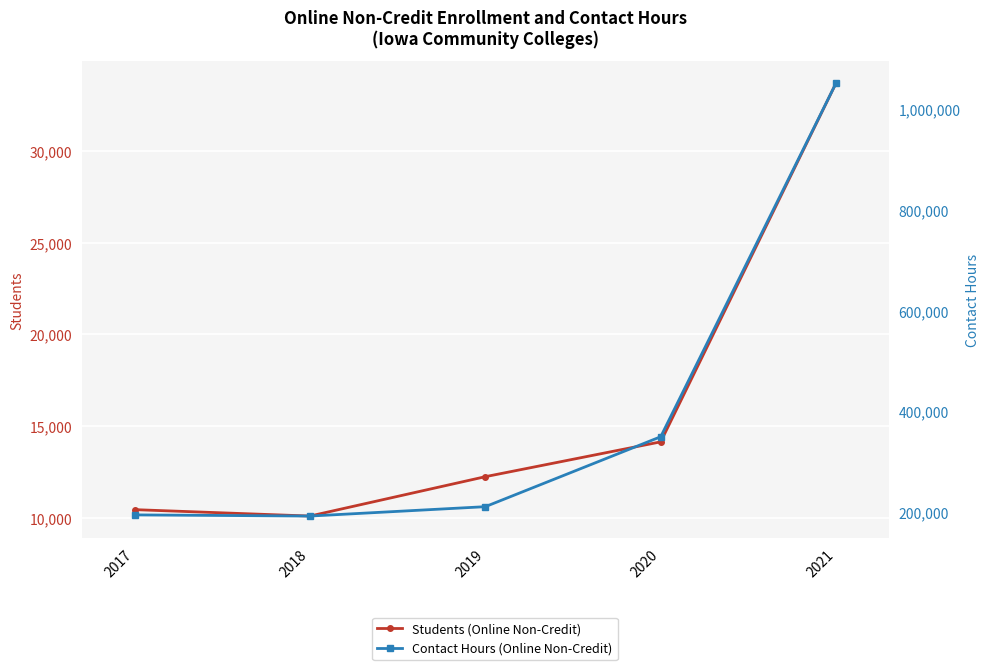

True or false: Students (Online Non-Credit) and Contact Hours (Online Non-Credit) cross at least once.

False